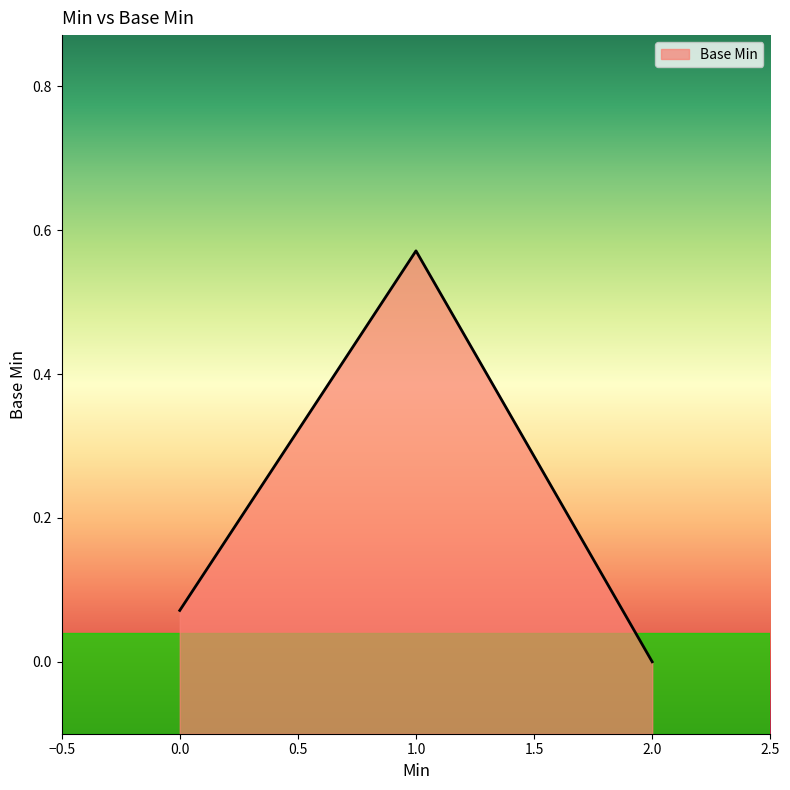

Which has a higher value, 1.0 or 0.0?

1.0